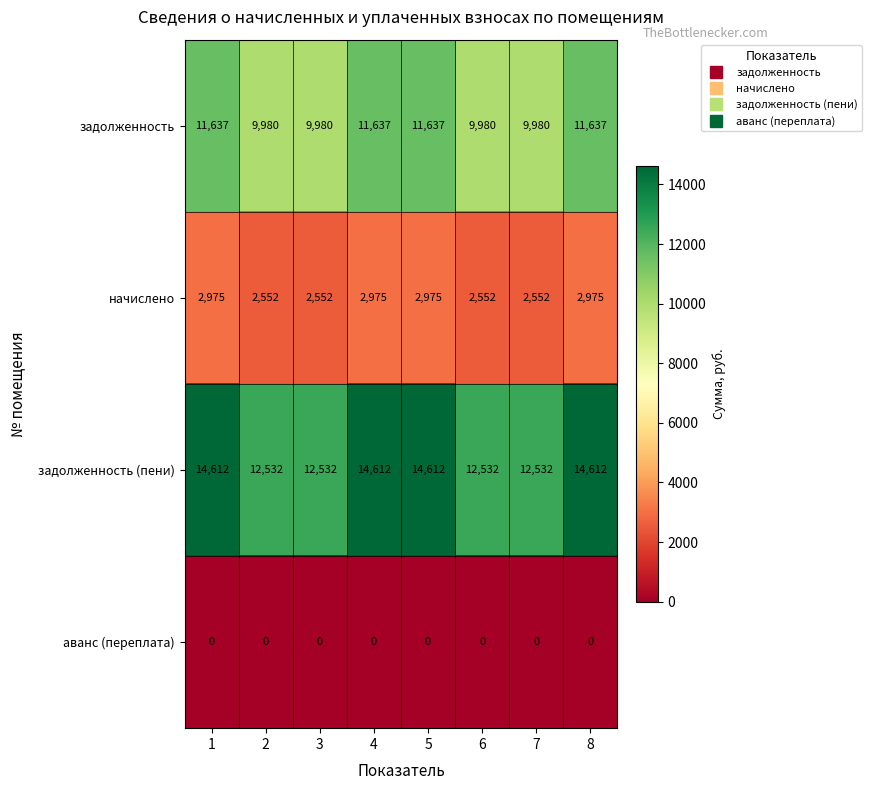

Count the number of data series in this chart.

4